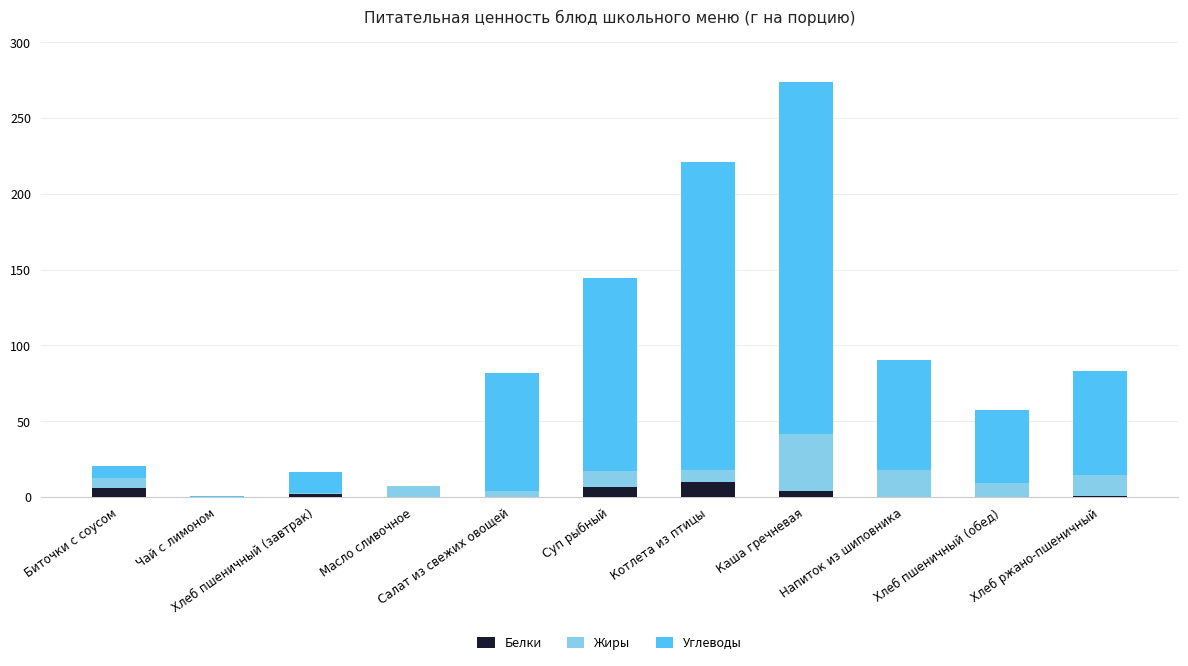

What is the sum of the Углеводы values at Суп рыбный and Чай с лимоном?

127.8